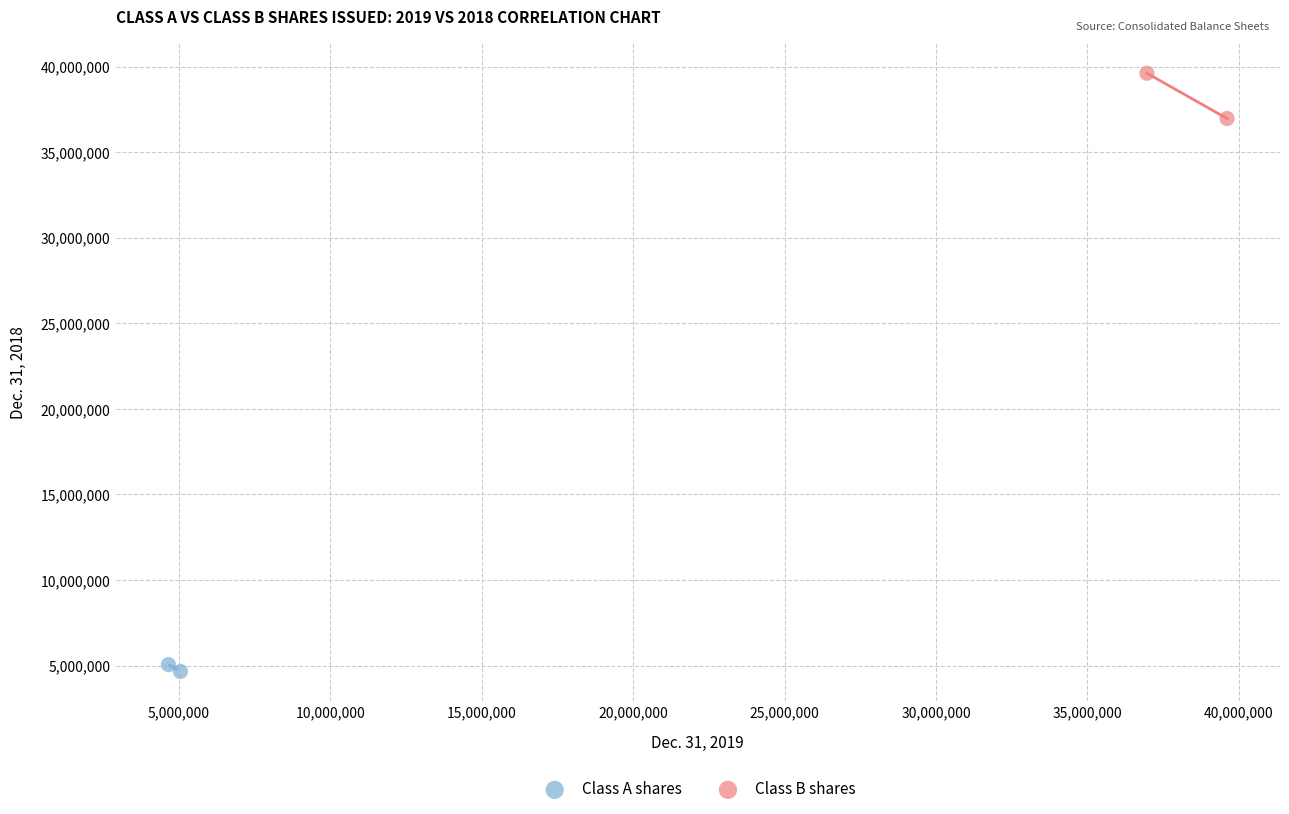

Which series reaches the minimum Y coordinate?

Class A shares